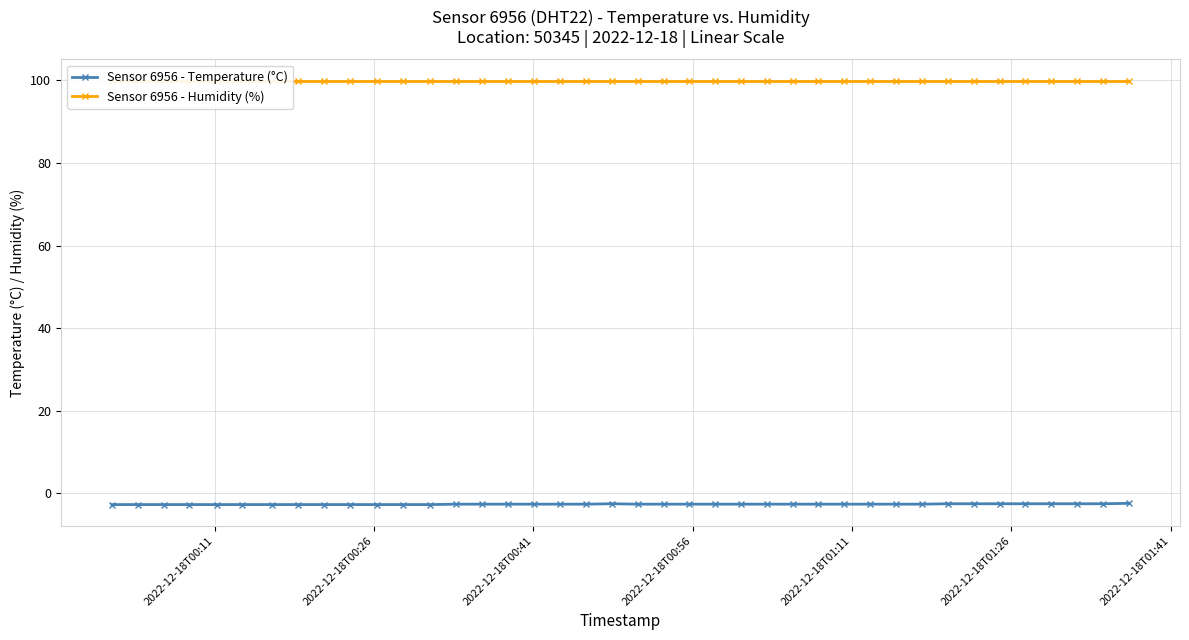

Is this an area chart (filled region under the line)?

No